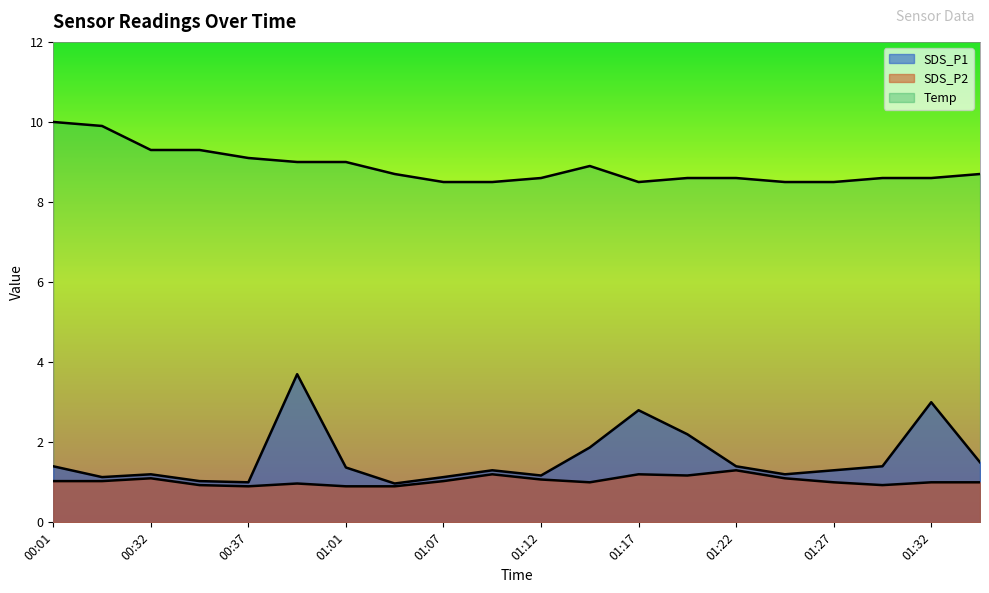

Rank the series at 01:27 from lowest to highest value.

SDS_P2, SDS_P1, Temp